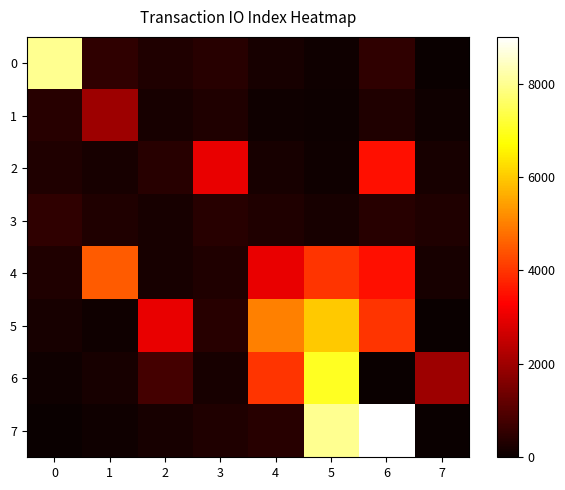

Reading left to right, what are all the values shown in this chart?

0: 0=8000	1=500	2=300	3=400	4=200	5=100	6=500	7=0
1: 0=400	1=2000	2=200	3=300	4=100	5=50	6=300	7=100
2: 0=300	1=200	2=400	3=3000	4=200	5=100	6=3500	7=200
3: 0=500	1=300	2=200	3=400	4=300	5=200	6=400	7=300
4: 0=300	1=4500	2=200	3=300	4=3000	5=4000	6=3500	7=200
5: 0=200	1=100	2=3000	3=400	4=5000	5=6000	6=4000	7=0
6: 0=100	1=200	2=800	3=200	4=4000	5=7000	6=0	7=2000
7: 0=0	1=100	2=200	3=300	4=400	5=8000	6=9000	7=0